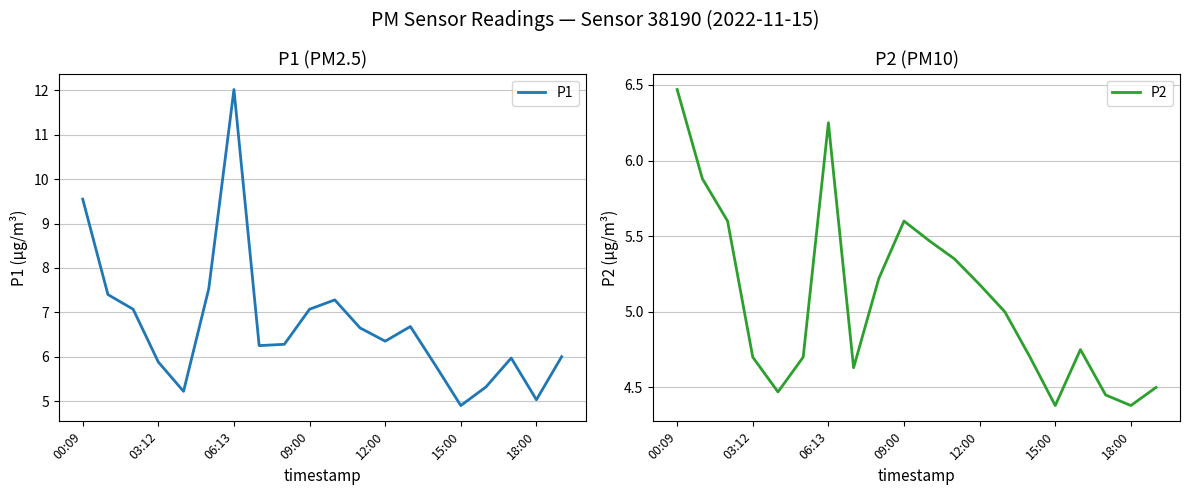

The P1 series shows 2.1 at 13. True or false?

False